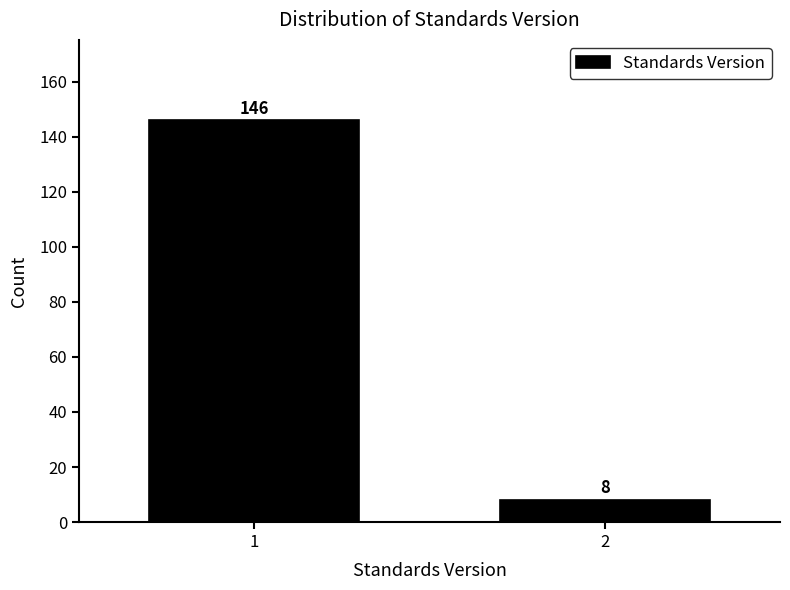

Reading right to left, list all the values displayed in this chart.

8	146